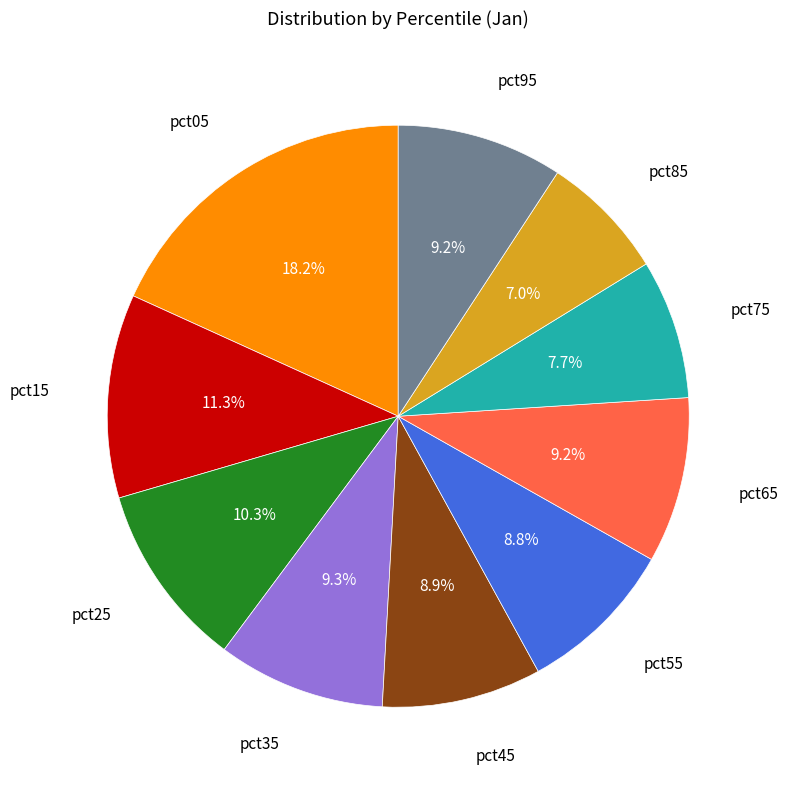

Is there any slice that represents more than half of the pie?

No